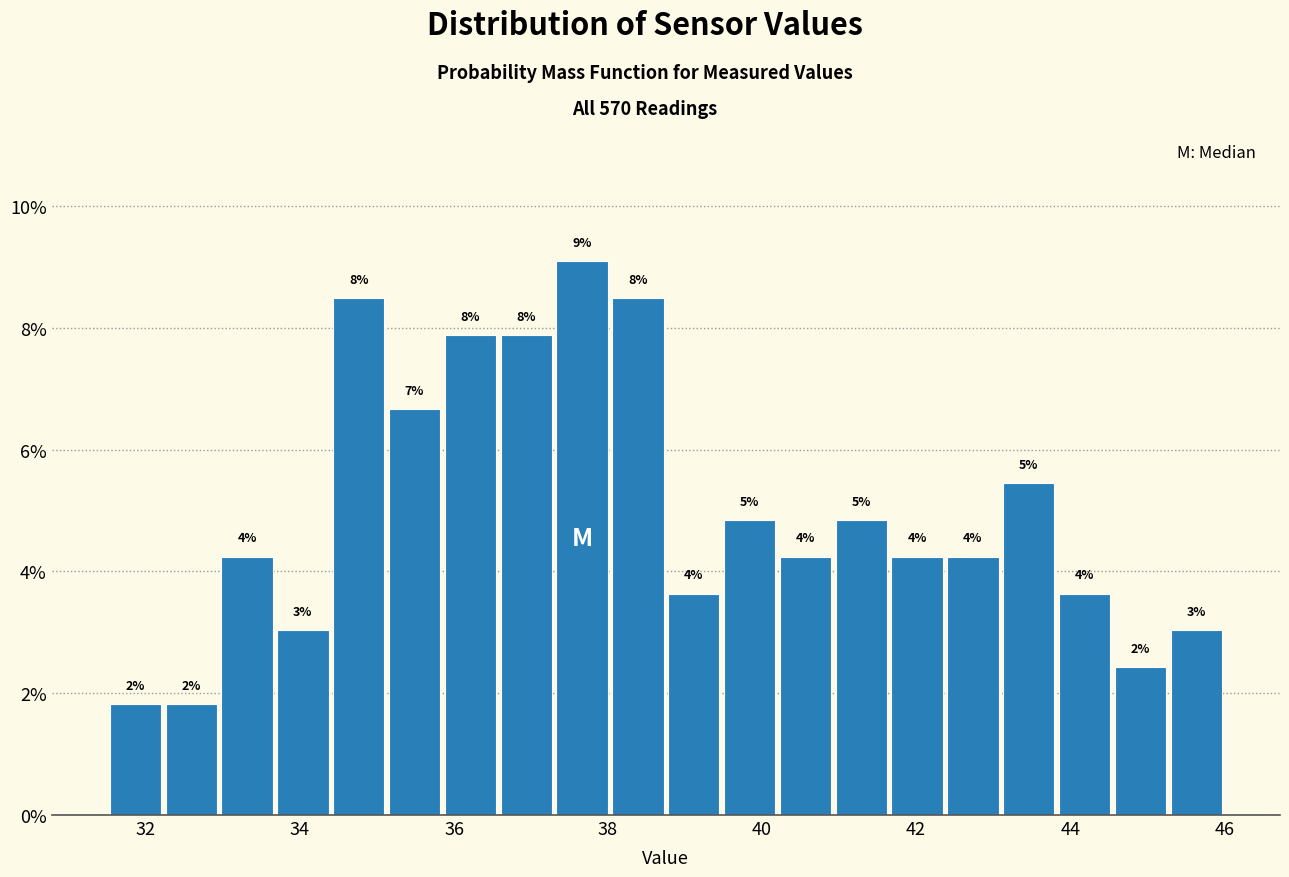

Around what value on the x-axis is the tallest bar? Give the approximate position of its centre, as read against the axis.

37.6